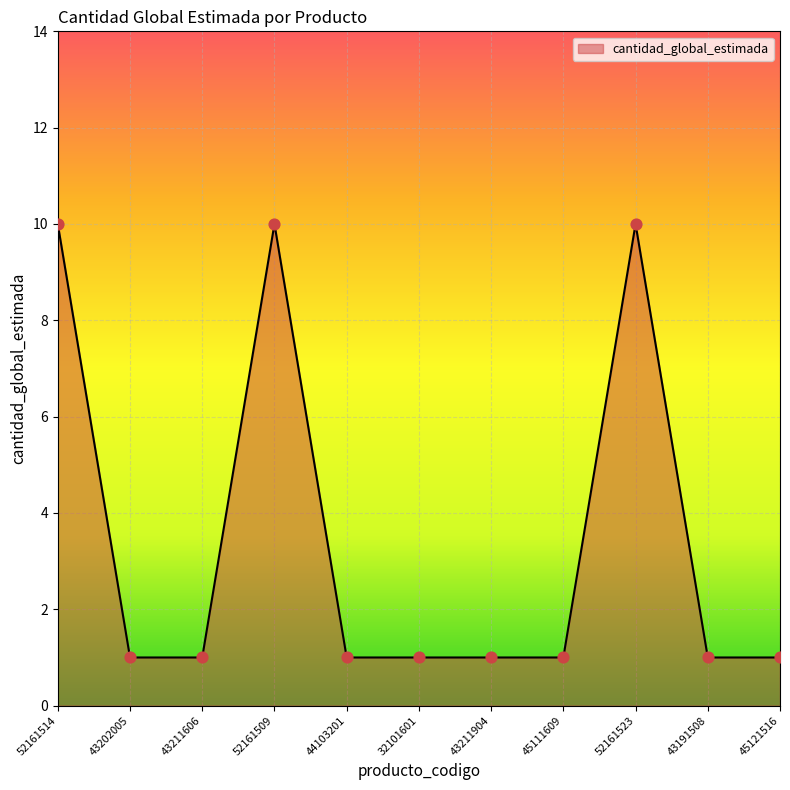

Which has a higher value, 52161523 or 43211606?

52161523